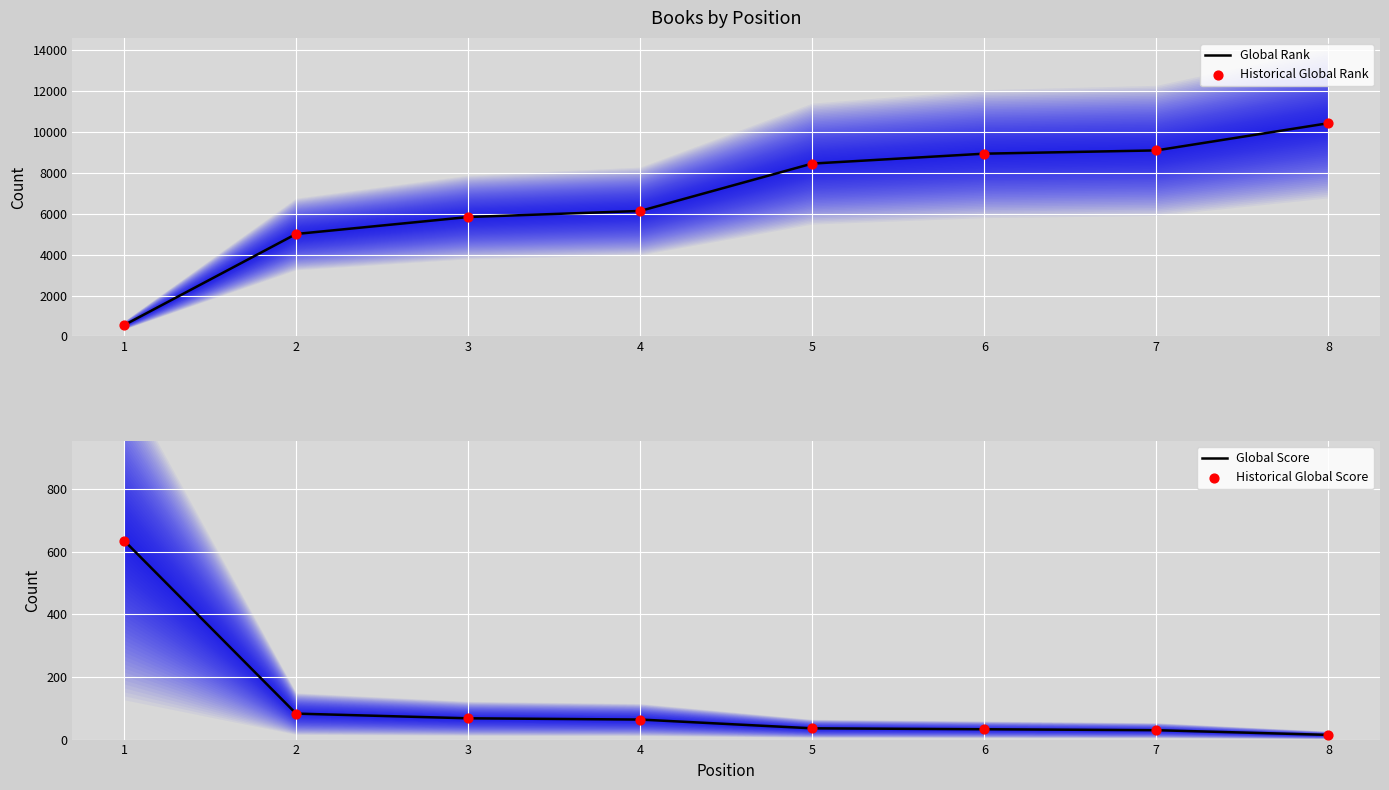

Which series reaches the maximum Y coordinate?

Global Rank